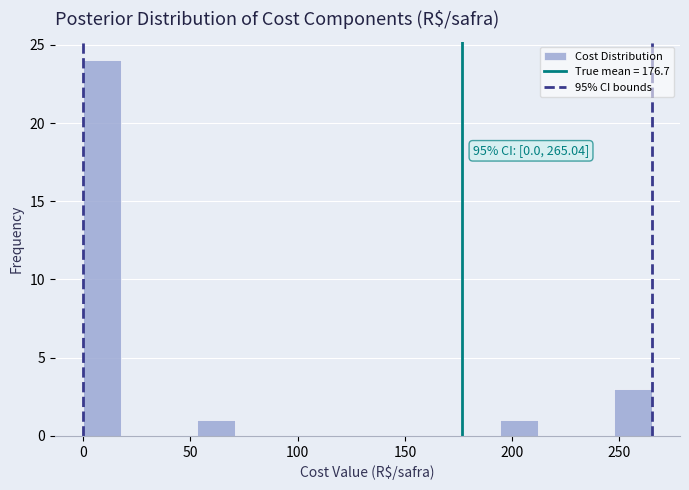

Around what value on the x-axis is the tallest bar? Give the approximate position of its centre, as read against the axis.

10